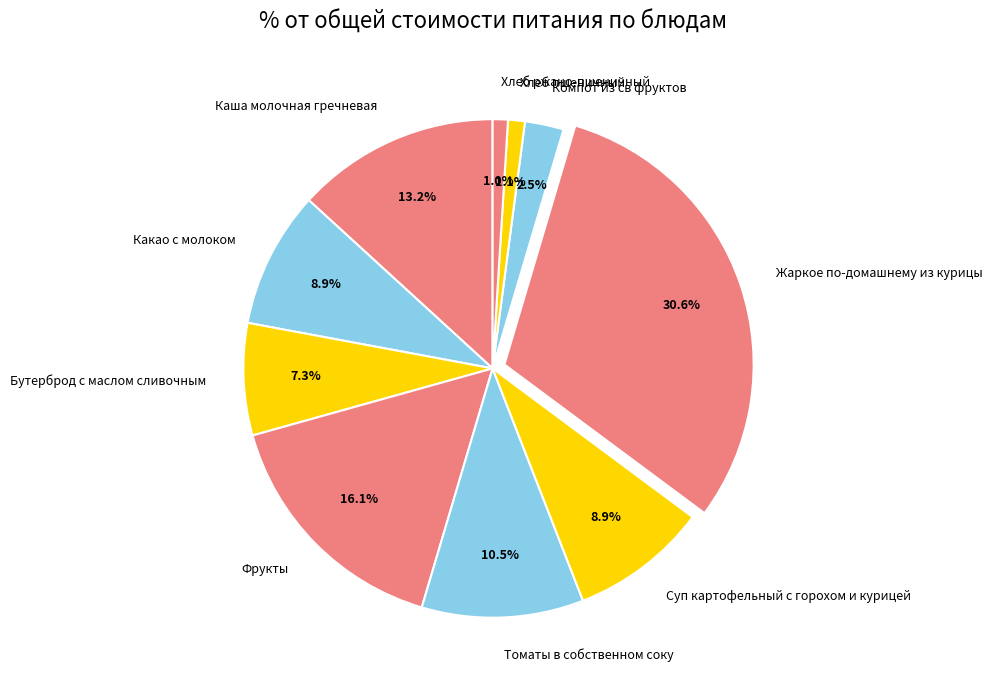

The Суп картофельный с горохом и курицей slice represents 1% of the pie. True or false?

False